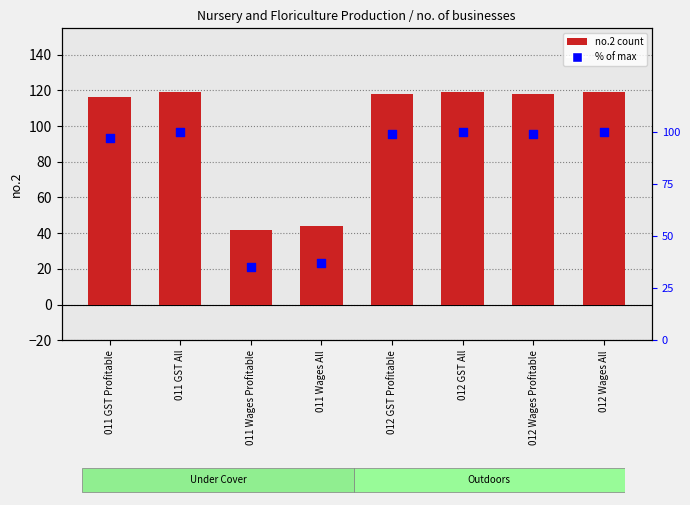

At which category is the sum across all series the highest?

011 GST All